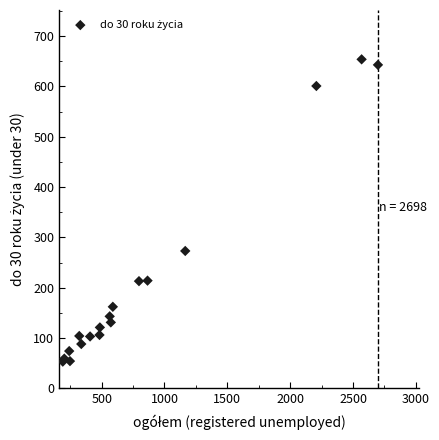

What Y value in the scatter plot is closest to 353?

273